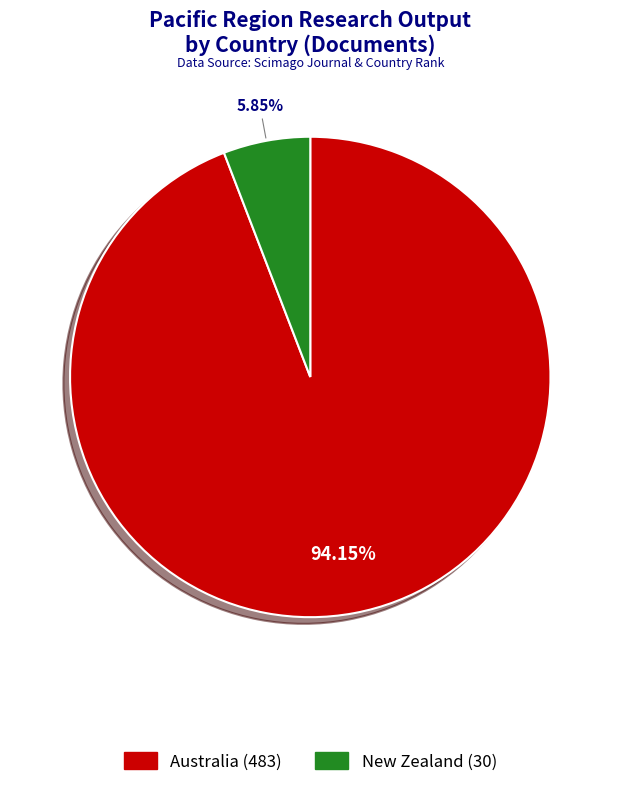

To the nearest percent, what percentage of the pie is New Zealand?

6%